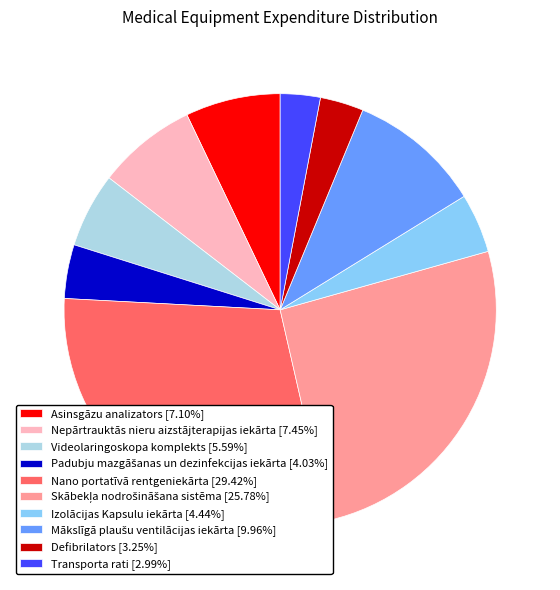

Is Izolācijas Kapsulu iekārta the majority of the pie?

No